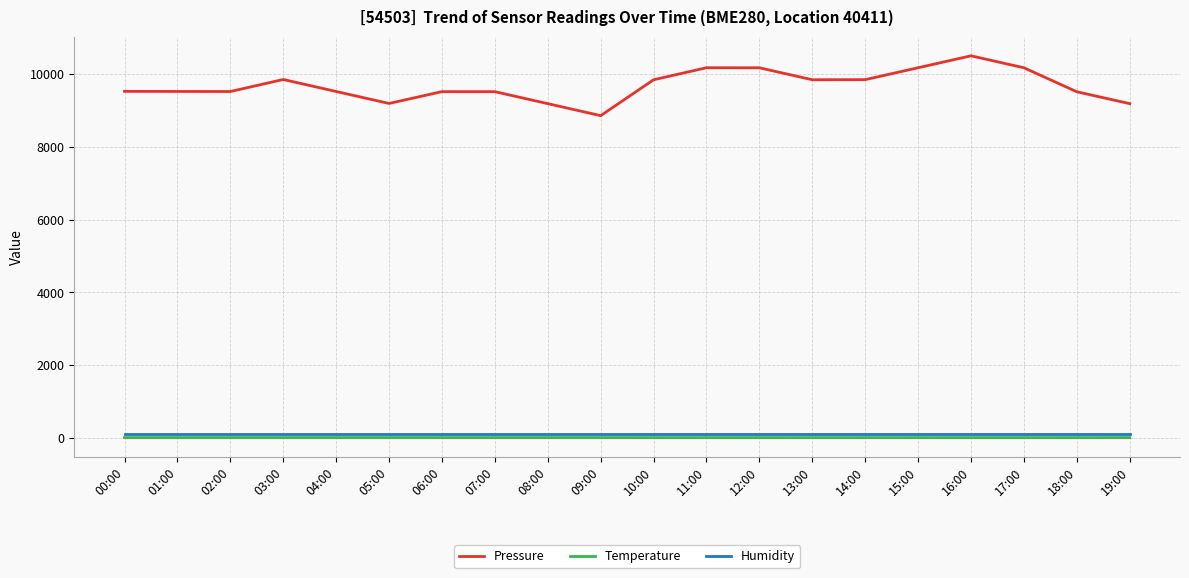

True or false: Temperature and Pressure cross at least once.

False